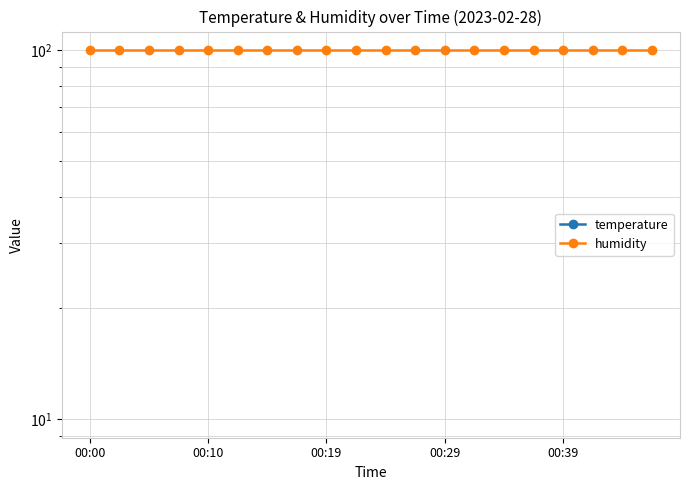

At which label is humidity closest to 99?

00:00